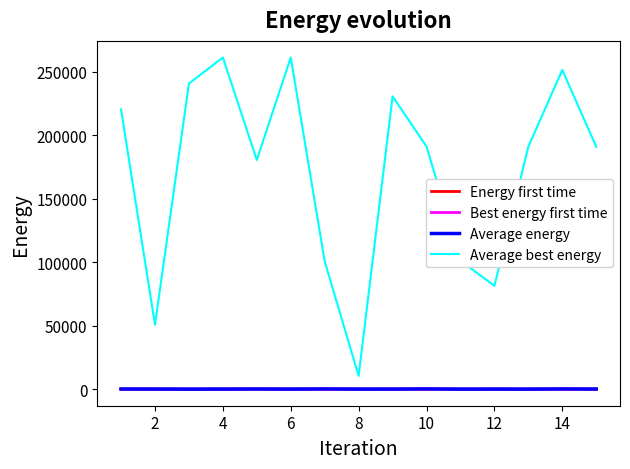

How many interior local valleys does the Average energy series have?

5